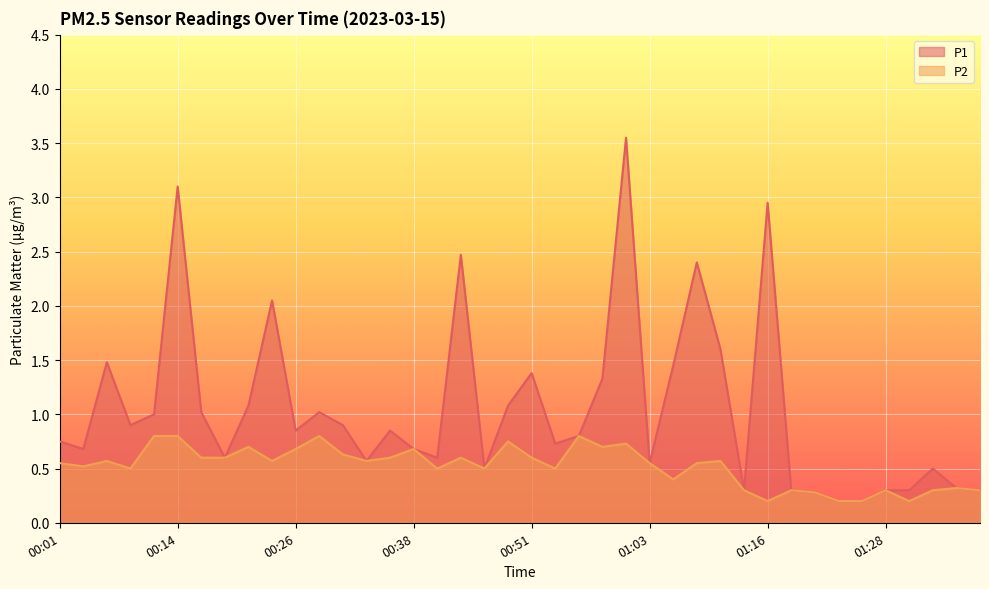

Reading left to right, what are all the values shown in this chart?

P1: 0.8	0.7	1.5	0.9	1.0	3.1	1.0	0.6	1.1	2.0	0.8	1.0	0.9	0.6	0.8	0.7	0.6	2.5	0.5	1.1	1.4	0.7	0.8	1.3	3.5	0.6	1.4	2.4	1.6	0.3	3.0	0.3	0.3	0.2	0.2	0.3	0.3	0.5	0.3	0.3
P2: 0.6	0.5	0.6	0.5	0.8	0.8	0.6	0.6	0.7	0.6	0.7	0.8	0.6	0.6	0.6	0.7	0.5	0.6	0.5	0.8	0.6	0.5	0.8	0.7	0.7	0.6	0.4	0.6	0.6	0.3	0.2	0.3	0.3	0.2	0.2	0.3	0.2	0.3	0.3	0.3